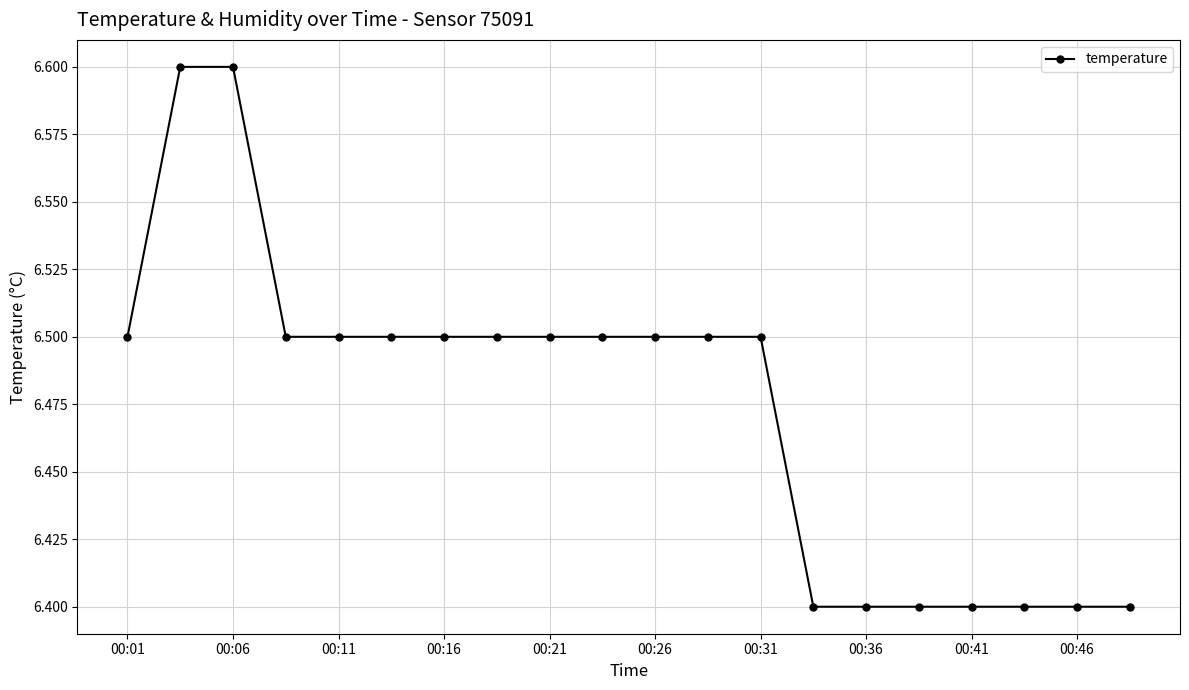

How many values are between 6 and 7?

20